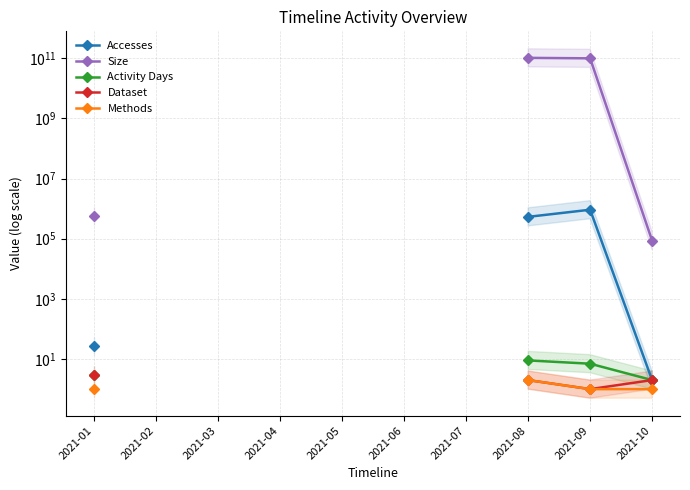

Where is the first local minimum for Dataset?

2021-09